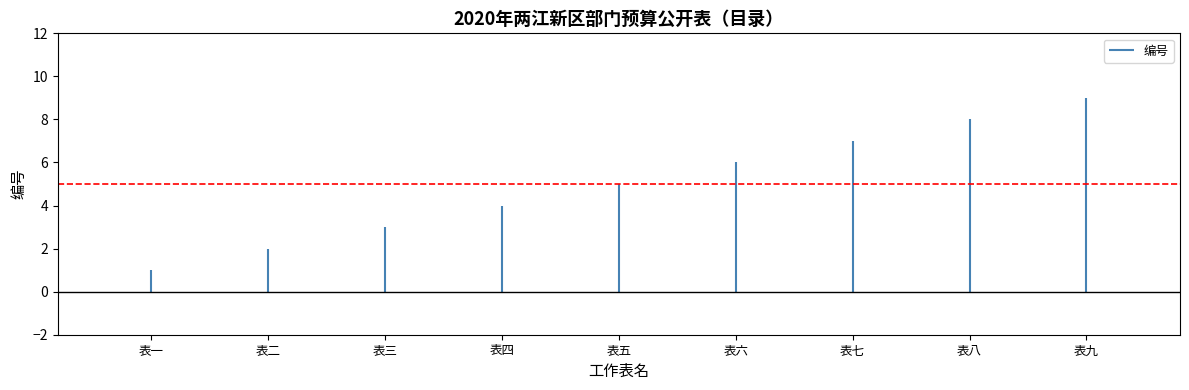

Where is the data nearest to the value 5?

表五